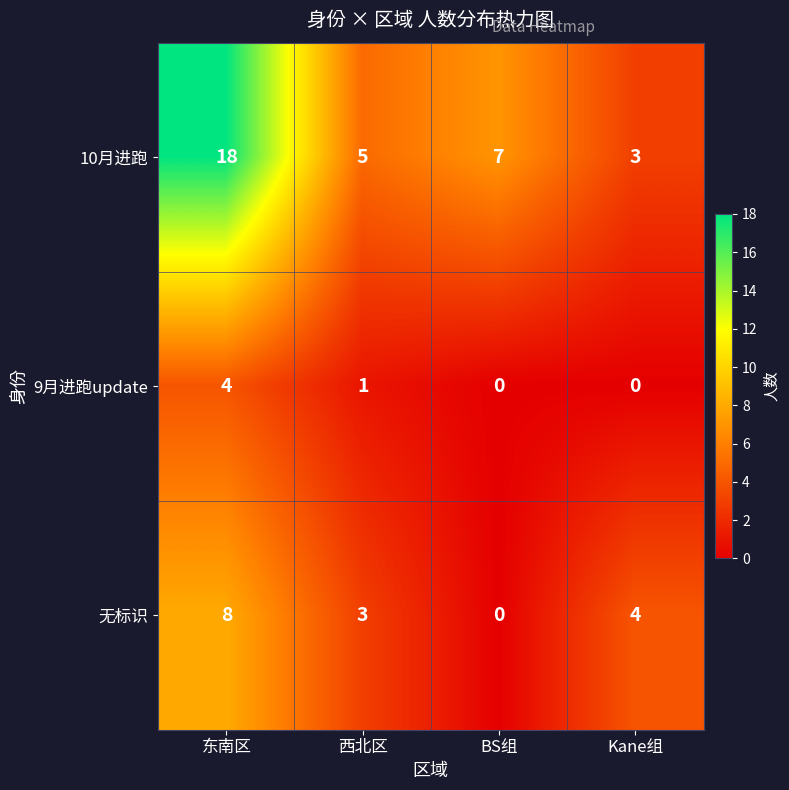

What is the highest value of the 9月进跑update series?

4